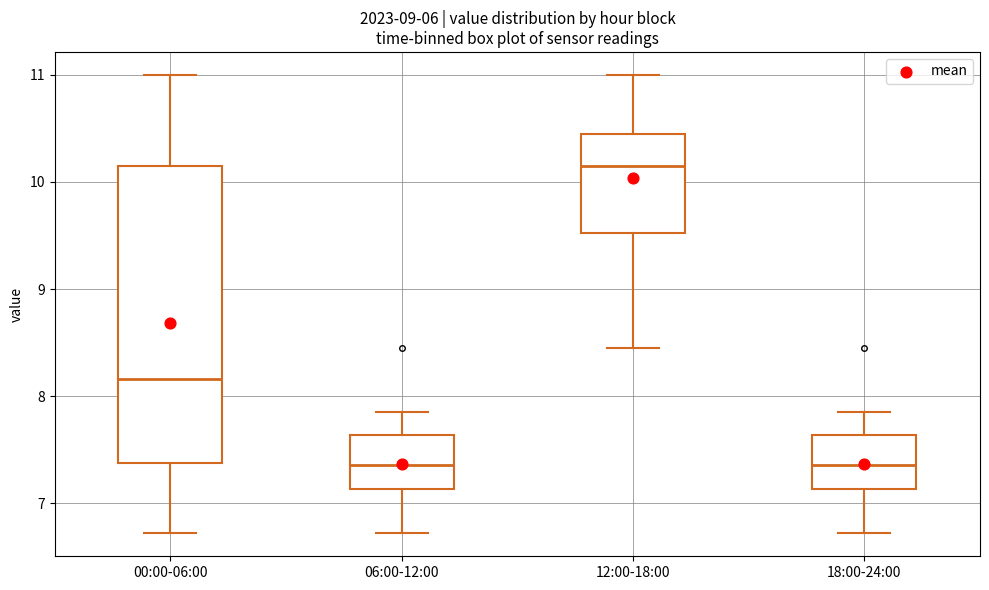

Where is the lower edge of the box for 00:00-06:00 on the y-axis? The values are not printed on the chart, so give them approximately, as read against the axis.

7.4